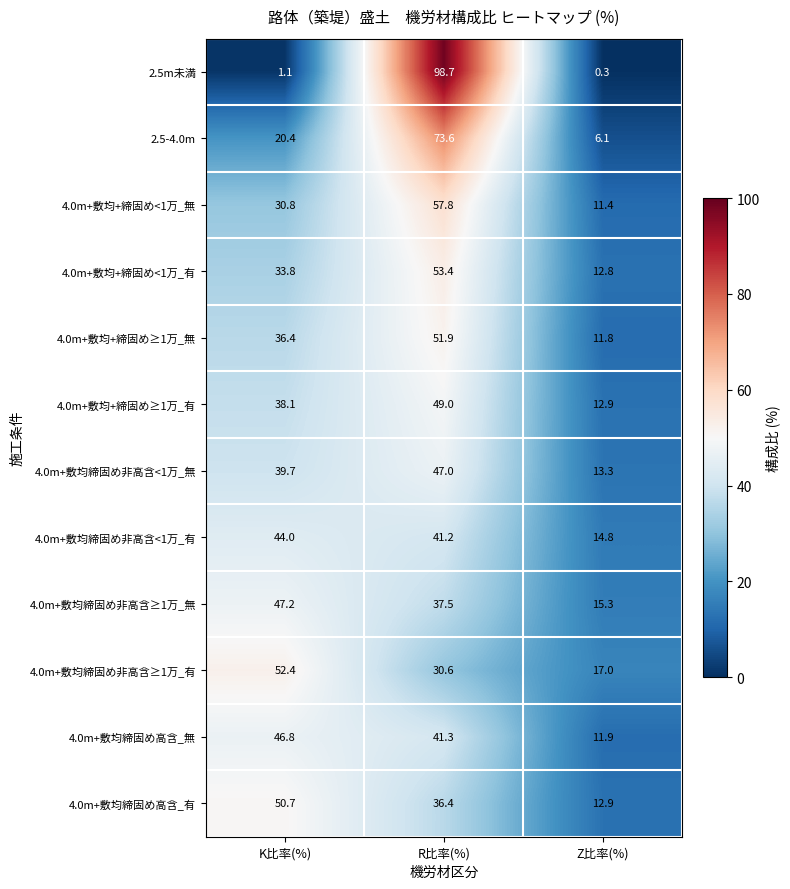

Which category has the lowest value across all series?

Z比率(%)